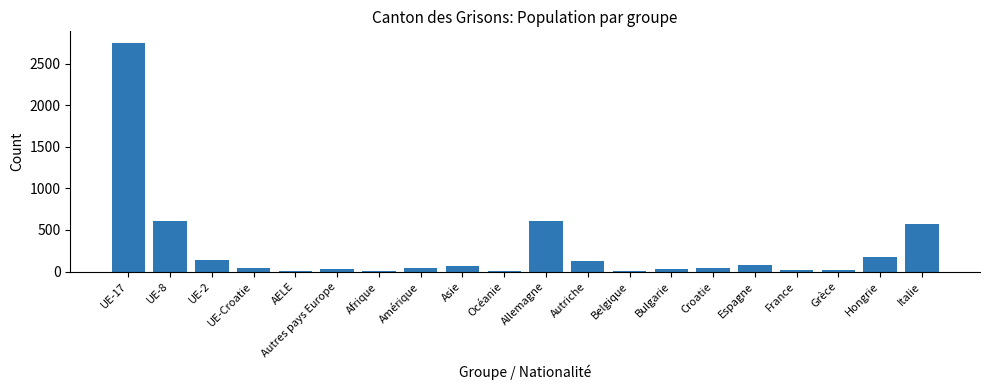

What is the maximum value shown in the chart?

2750